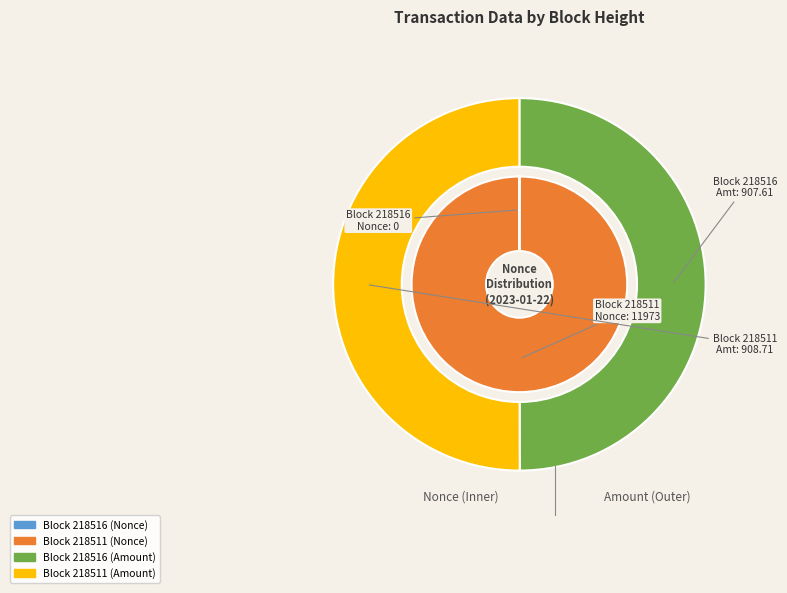

The 218511 slice represents 99% of the pie. True or false?

False